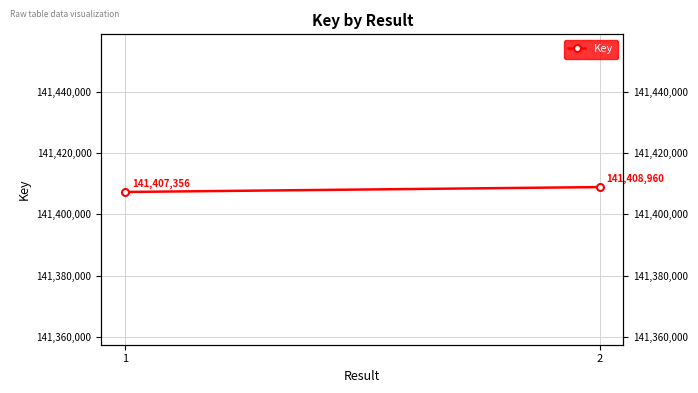

List the labels in order of value, smallest first.

1, 2